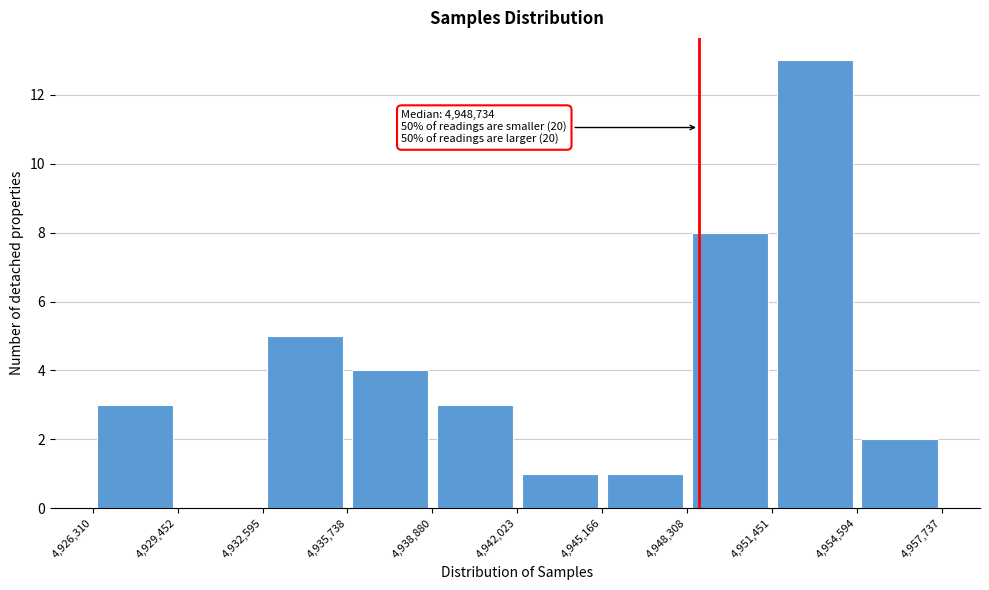

Over which range of the x-axis is the bar tallest?

4,951,451 to 4,954,594